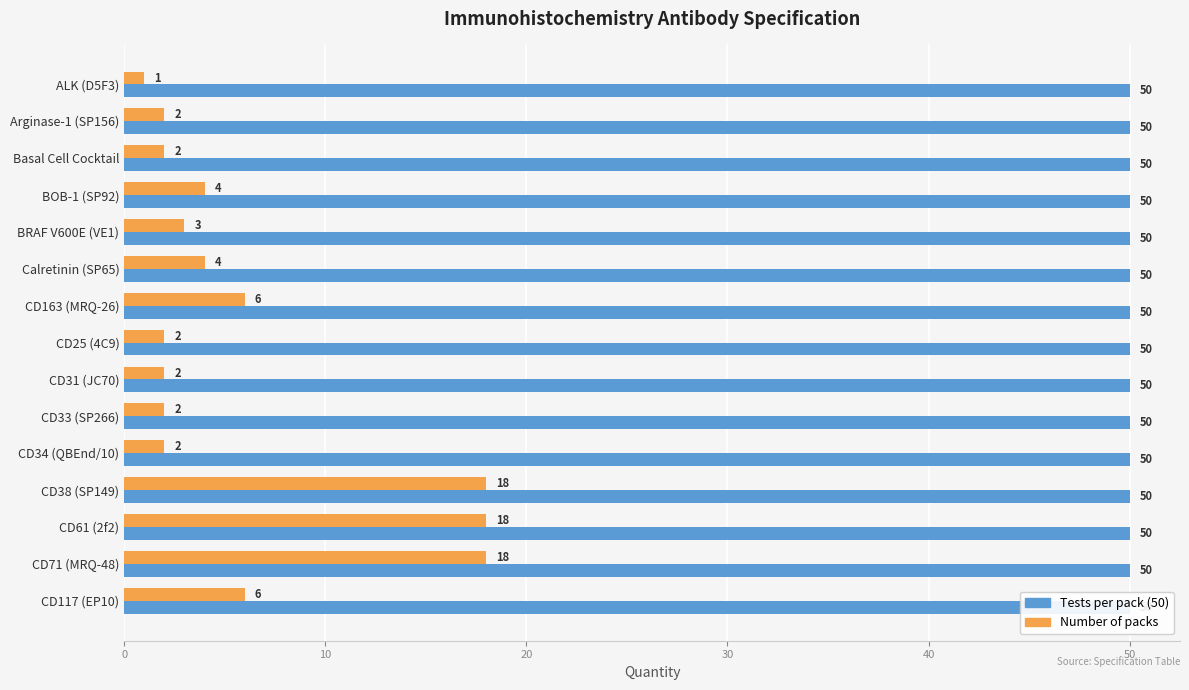

Does the chart contain stacked bars?

No